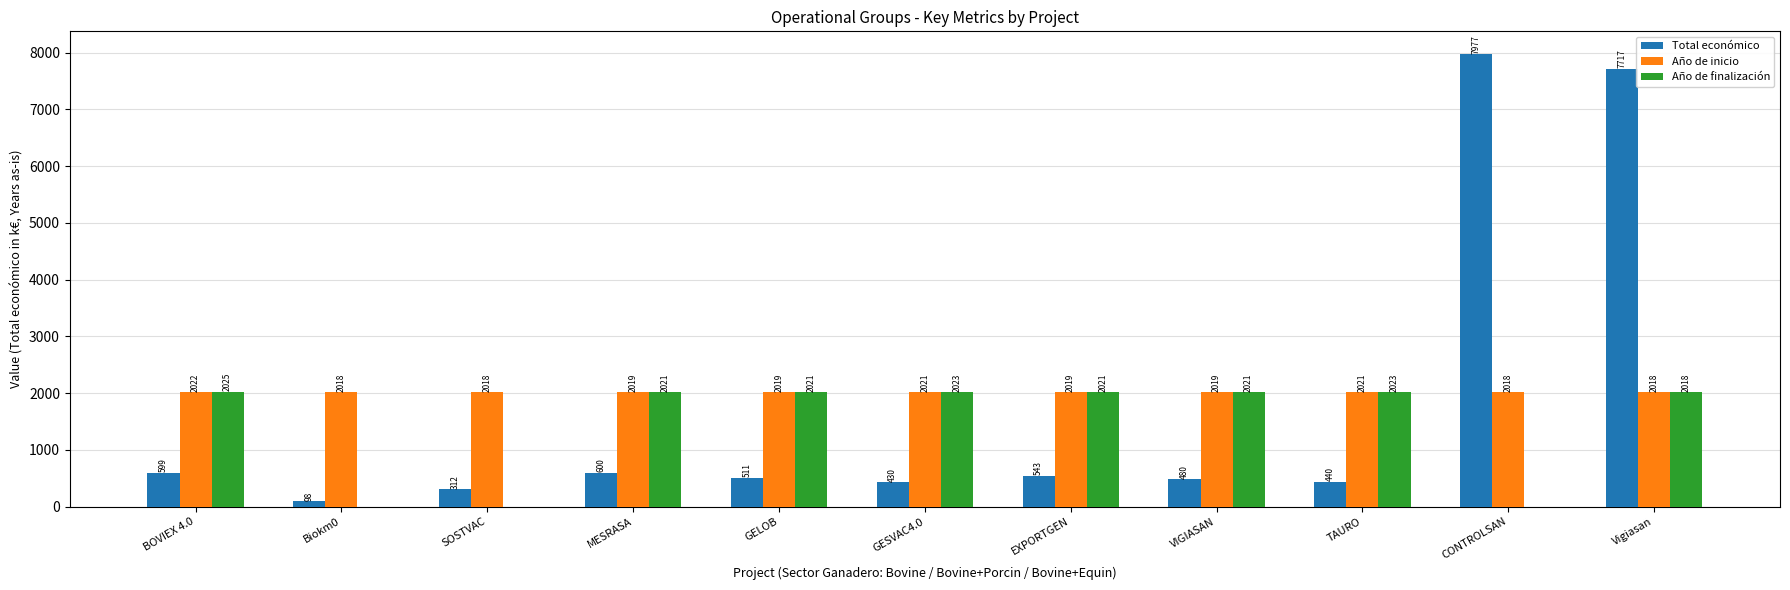

Does the chart contain stacked bars?

No